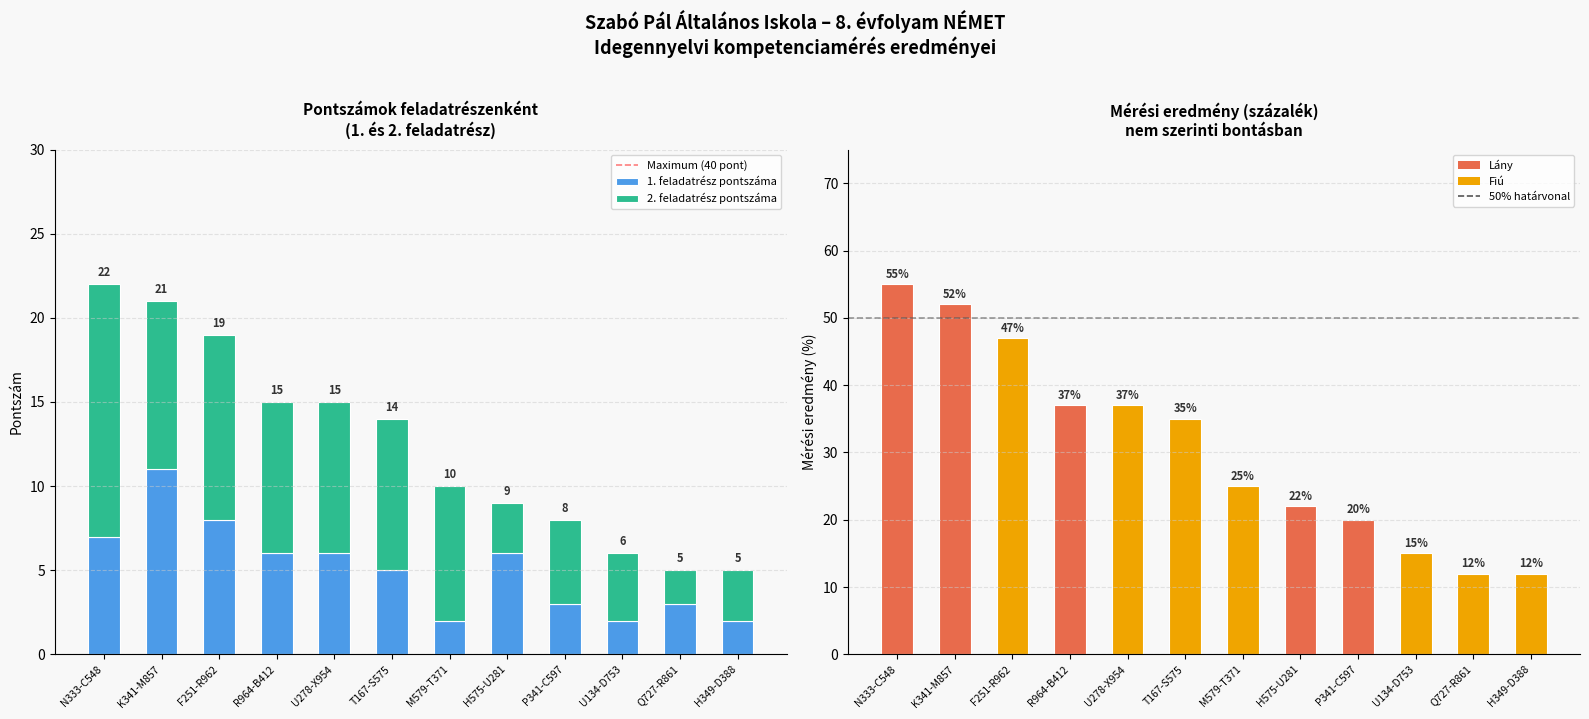

Is the value of 1. feladatrész pontszáma at H575-U281 greater than the value of 2. feladatrész pontszáma at F251-R962?

No